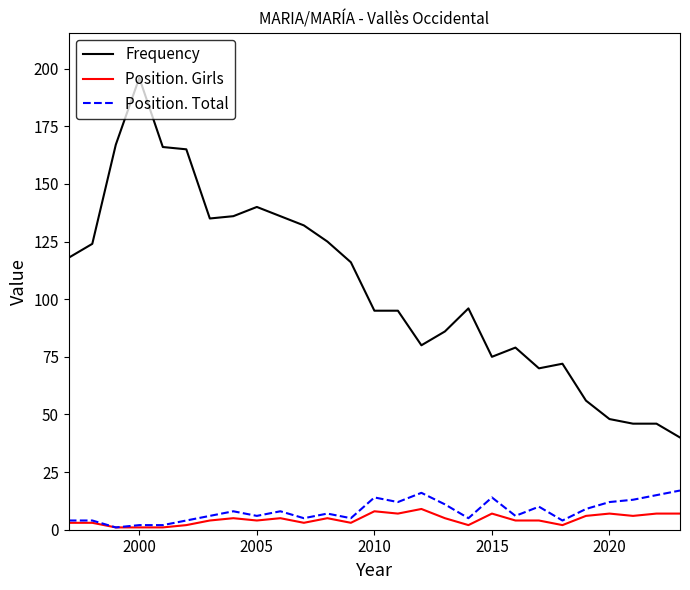

Rank the series by their maximum value, from highest to lowest.

Frequency, Position. Total, Position. Girls